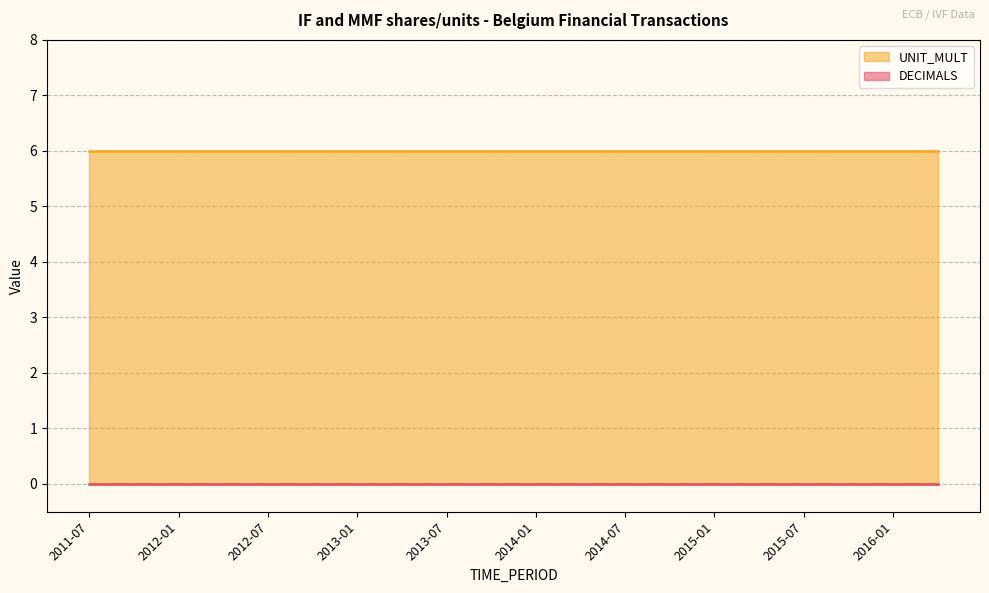

What position from the left is 2012-07?

5